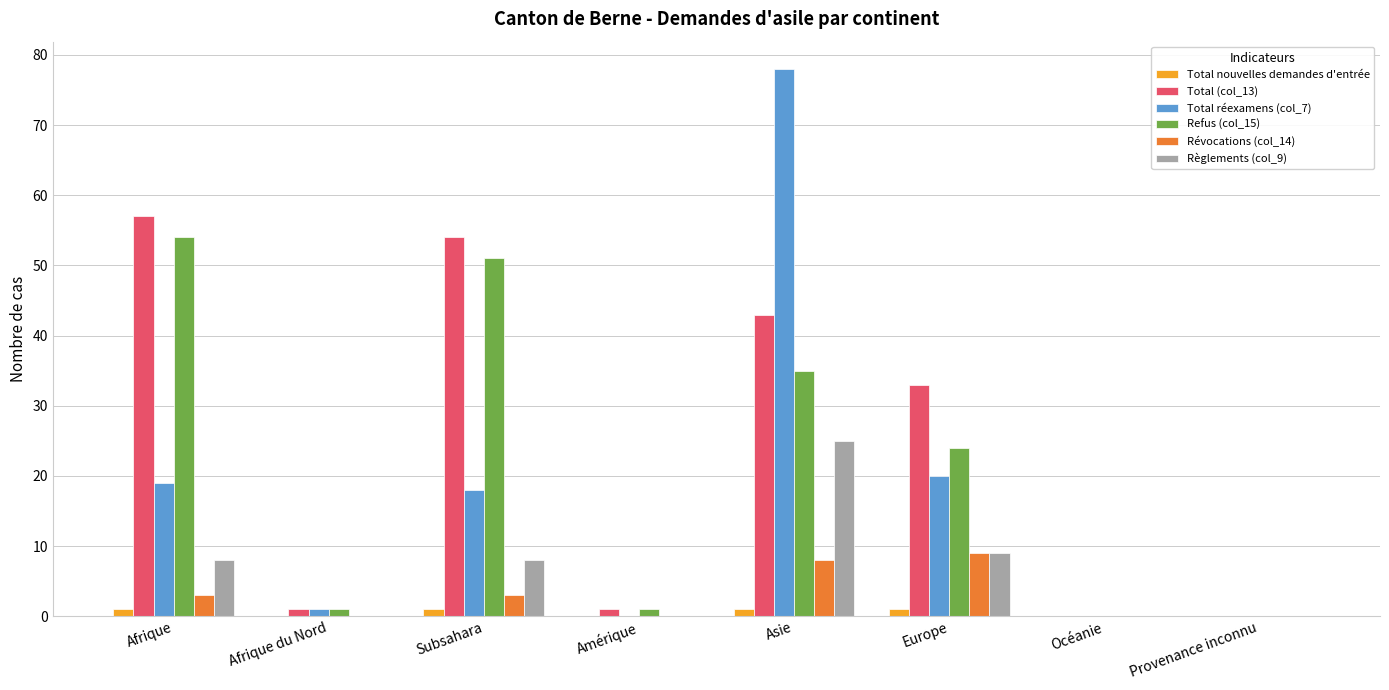

What are all the series names shown in the legend?

Total nouvelles demandes d'entrée, Total (col_13), Total réexamens (col_7), Refus (col_15), Révocations (col_14), Règlements (col_9)